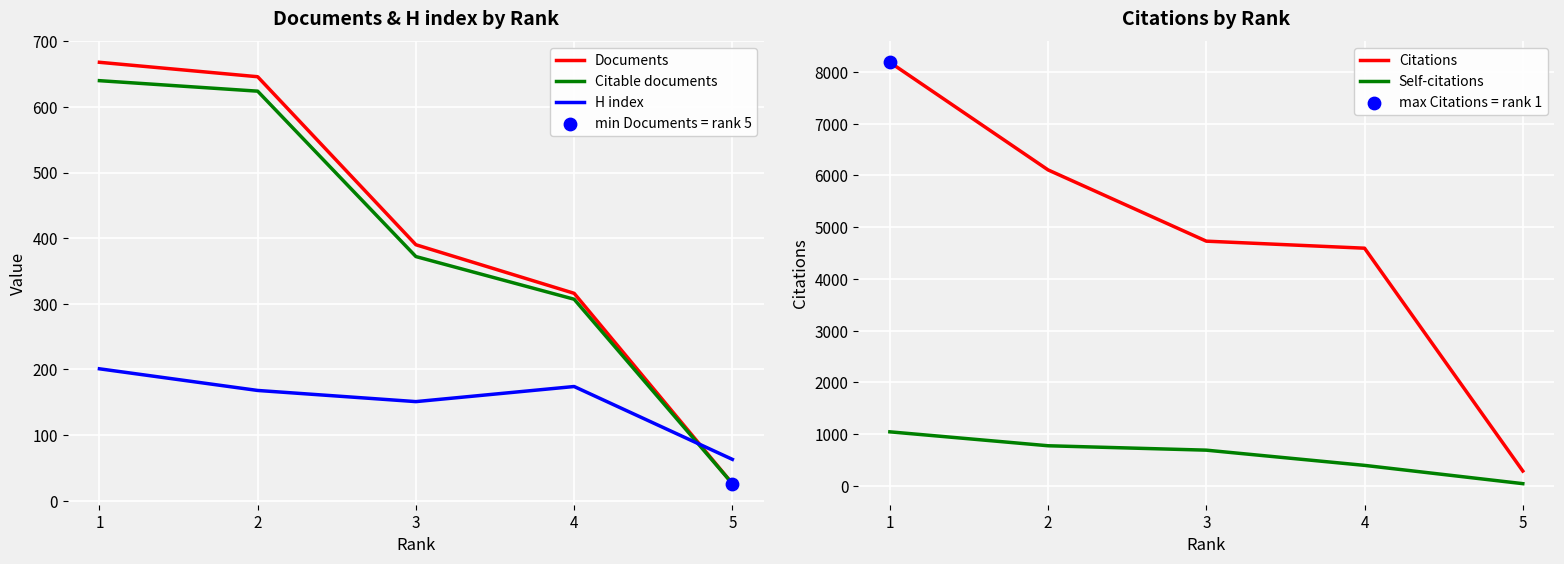

What are all the series names shown in the legend?

Documents, Citable documents, H index, Citations, Self-citations